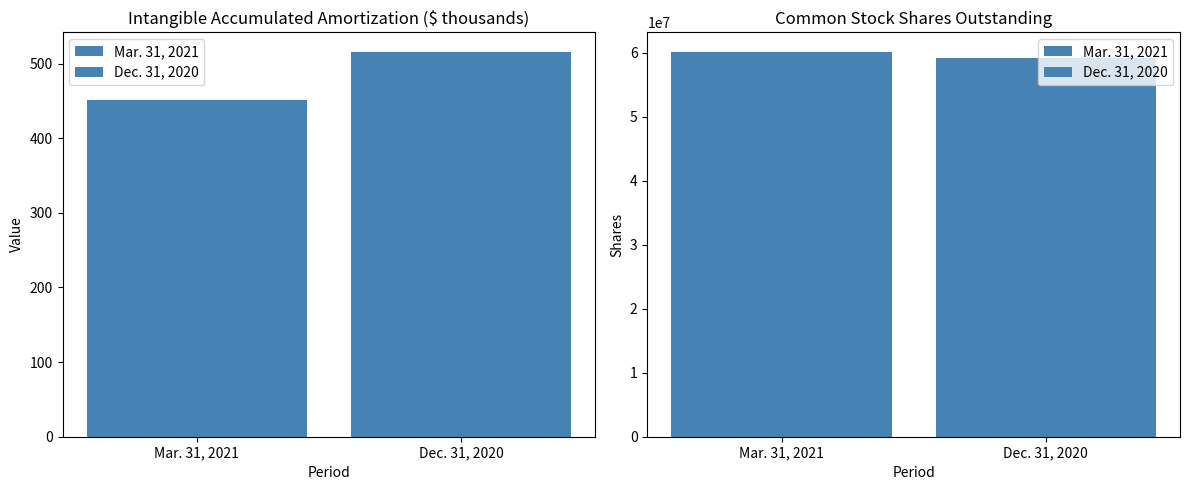

Which category has the lowest value in the Mar. 31, 2021 series?

Intangible accumulated amortization